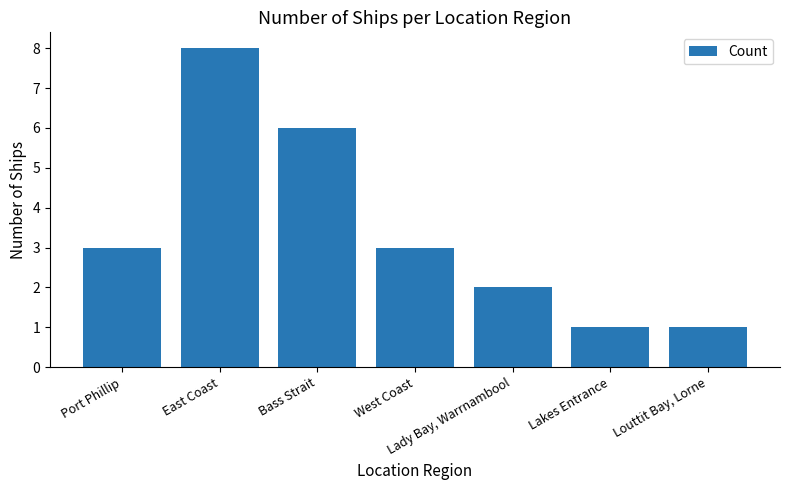

What is the change in value from Port Phillip to Louttit Bay, Lorne?

-2